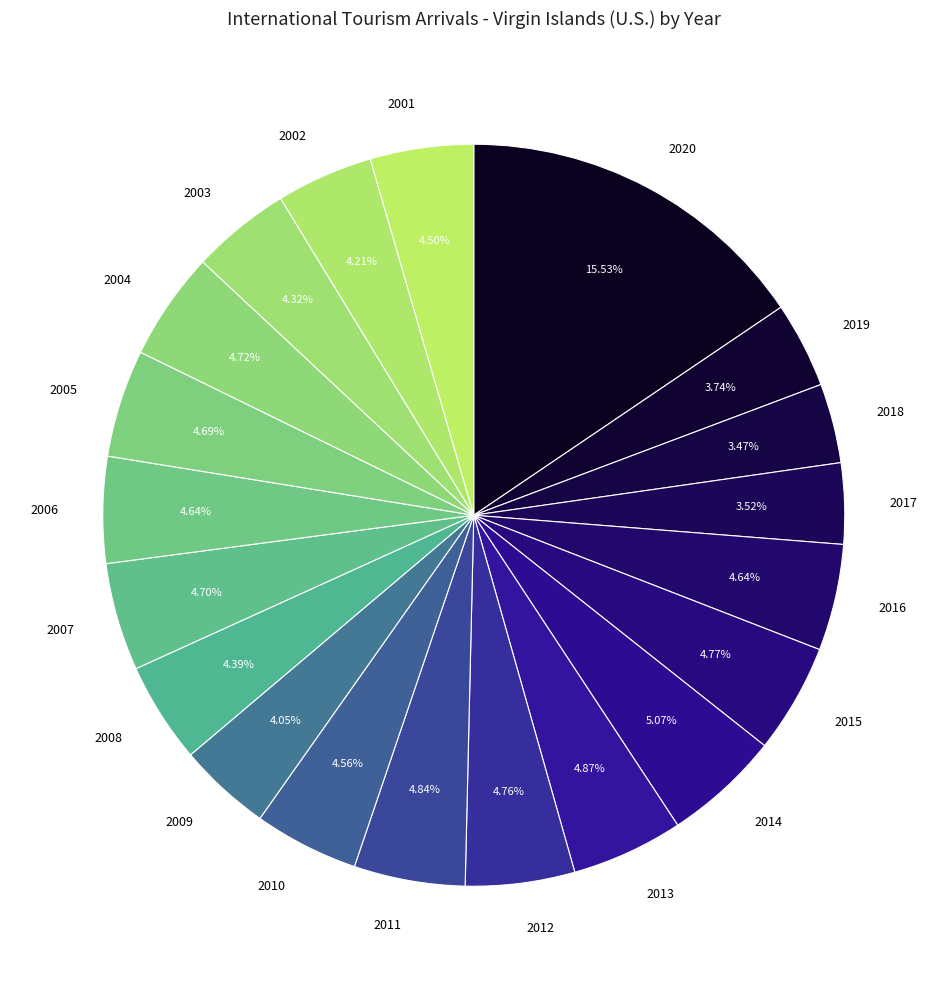

Does any single category account for the majority?

No